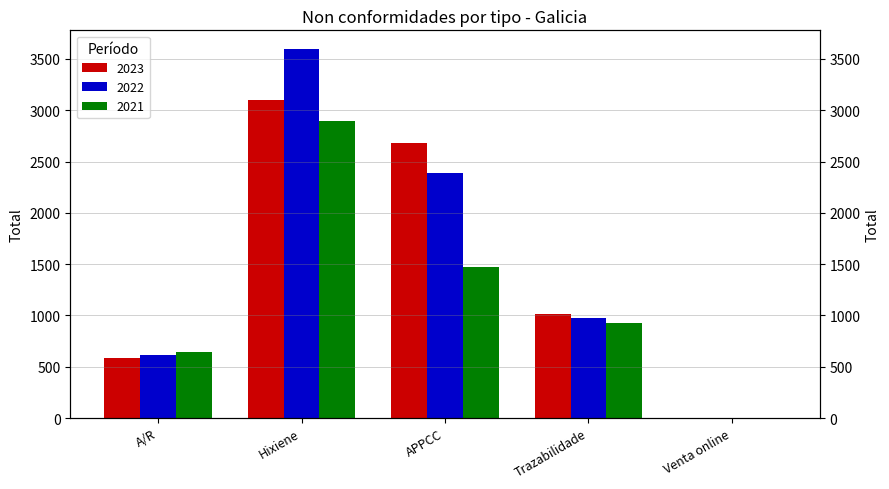

Rank the categories by 2021 value from lowest to highest.

Venta online, A/R, Trazabilidade, APPCC, Hixiene